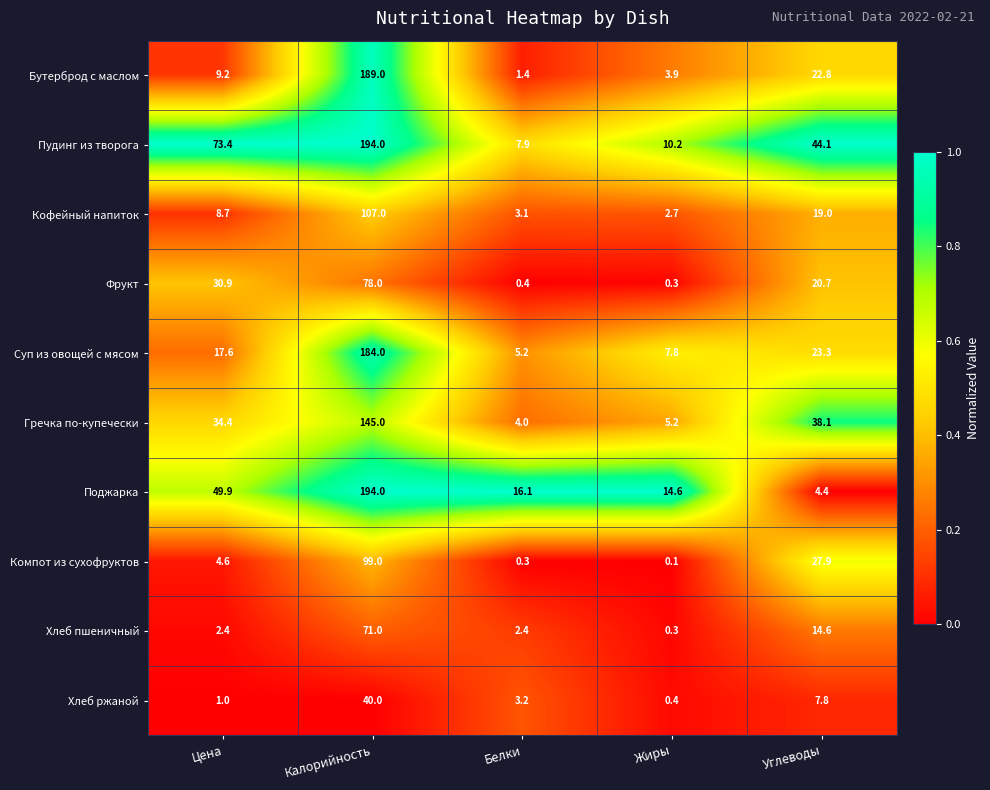

The Гречка по-купечески series shows 7.4 at Жиры. True or false?

False